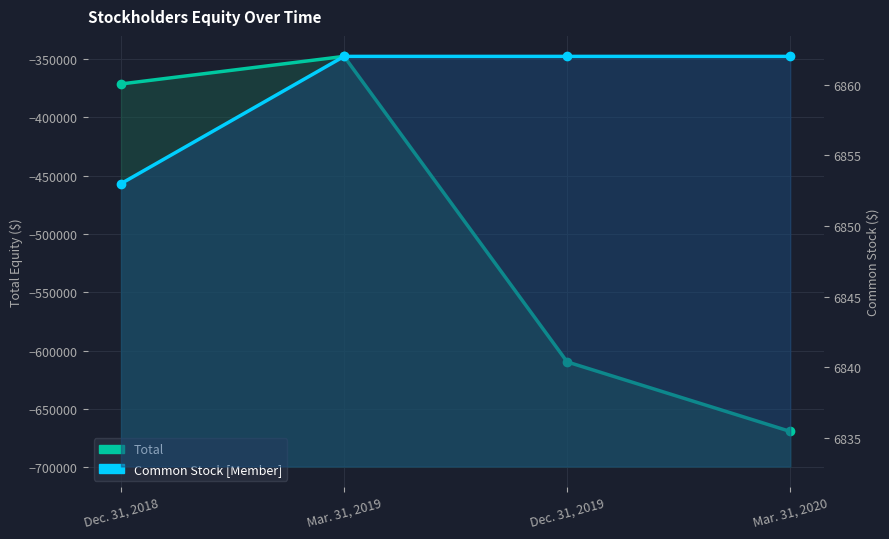

Where is Total nearest to the value -508415?

Dec. 31, 2019